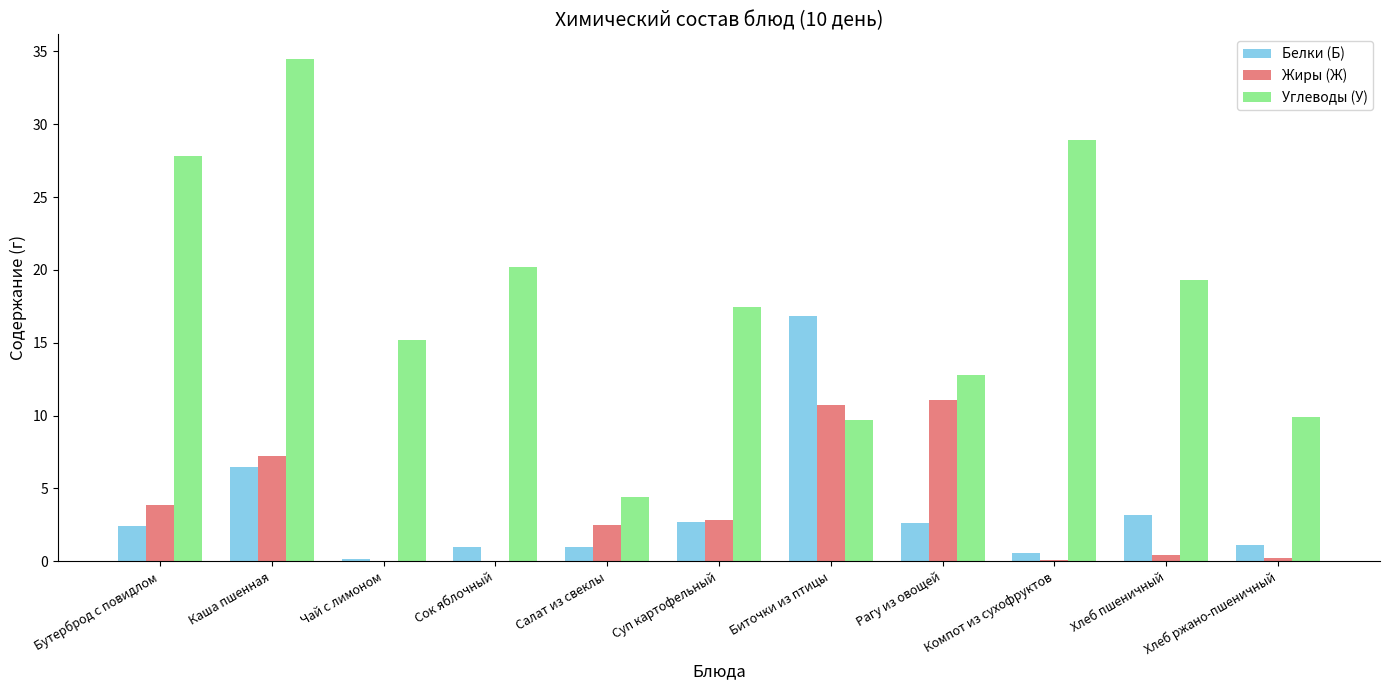

What are all the series names shown in the legend?

Белки (Б), Жиры (Ж), Углеводы (У)